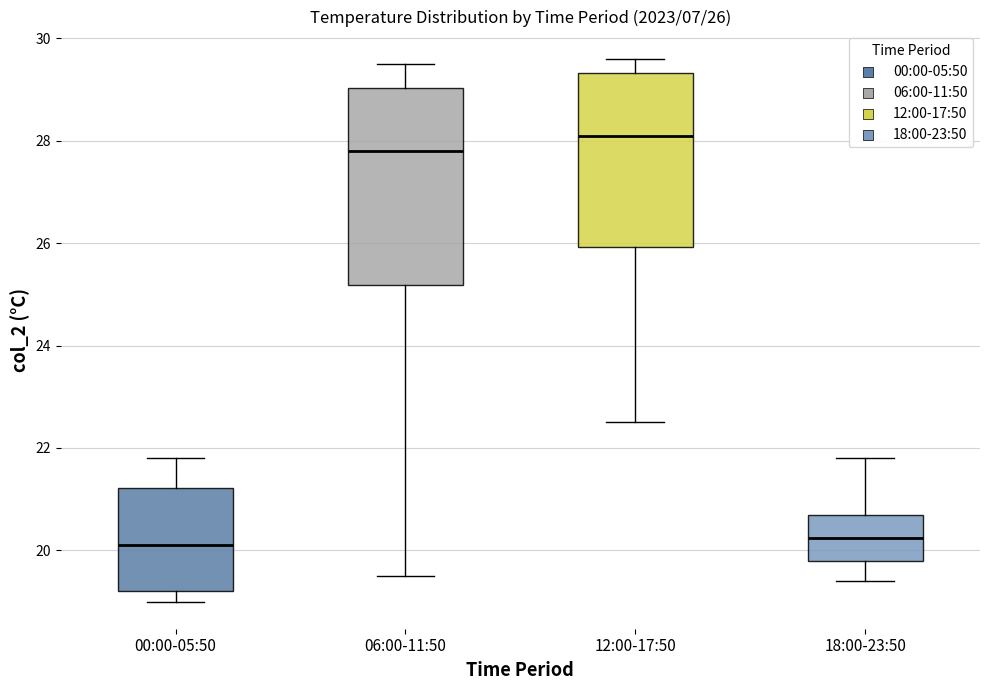

Comparing the boxes themselves (not the whiskers), which one is the tallest?

06:00-11:50